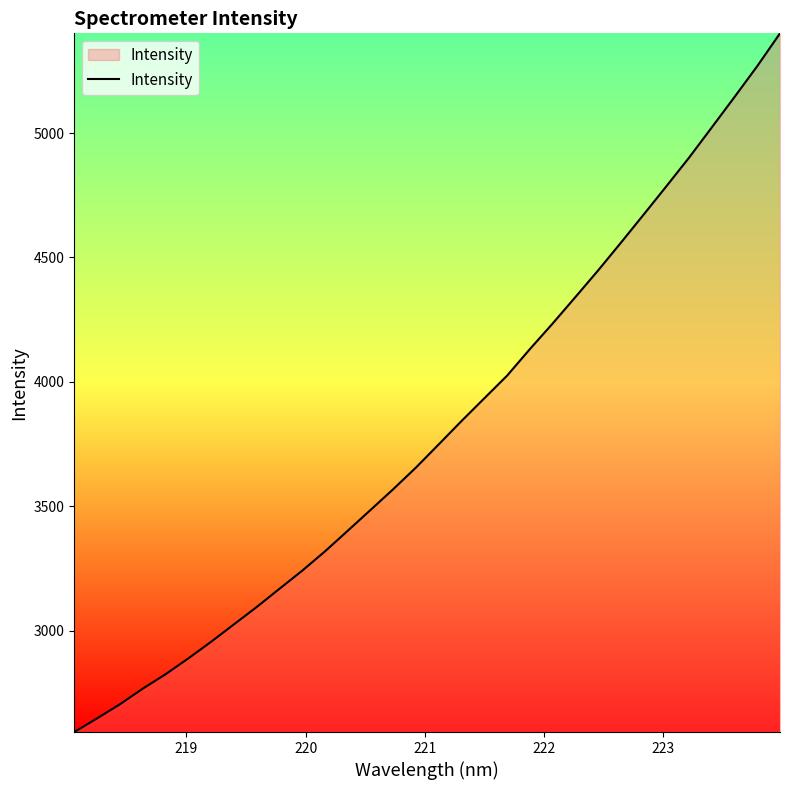

What is the smallest value displayed?

2592.5